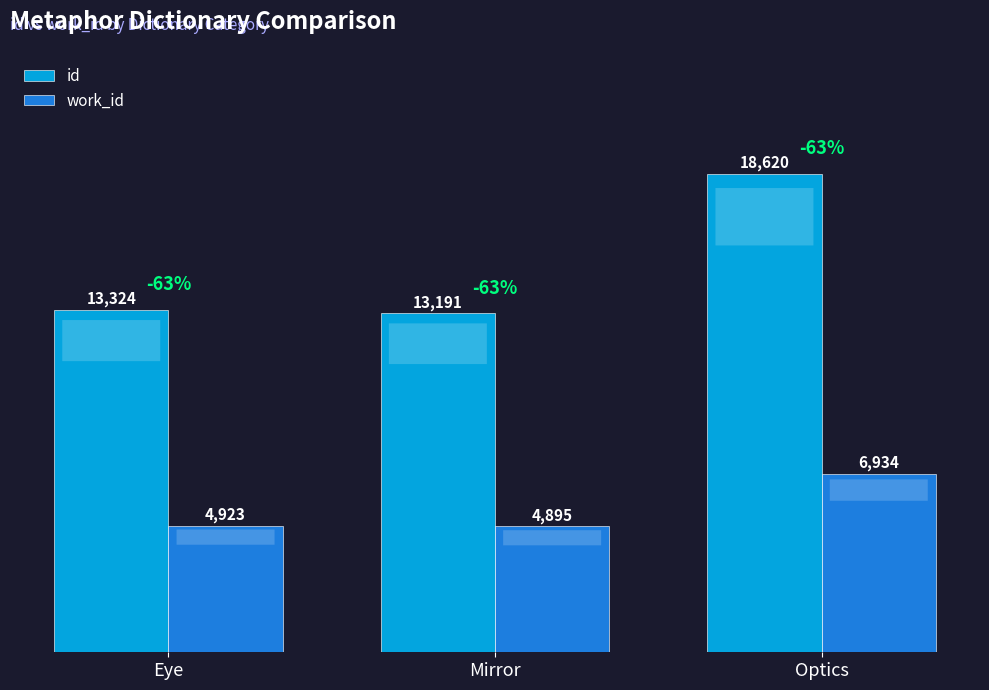

What position from the right is Optics?

1